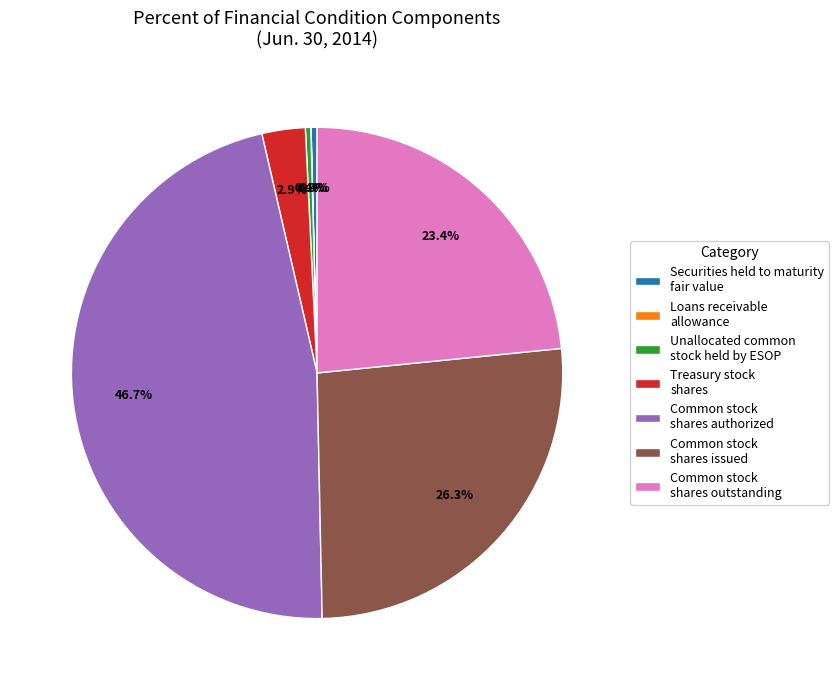

Combined, do Securities held to maturity fair value and Common stock shares outstanding account for over 50%?

No